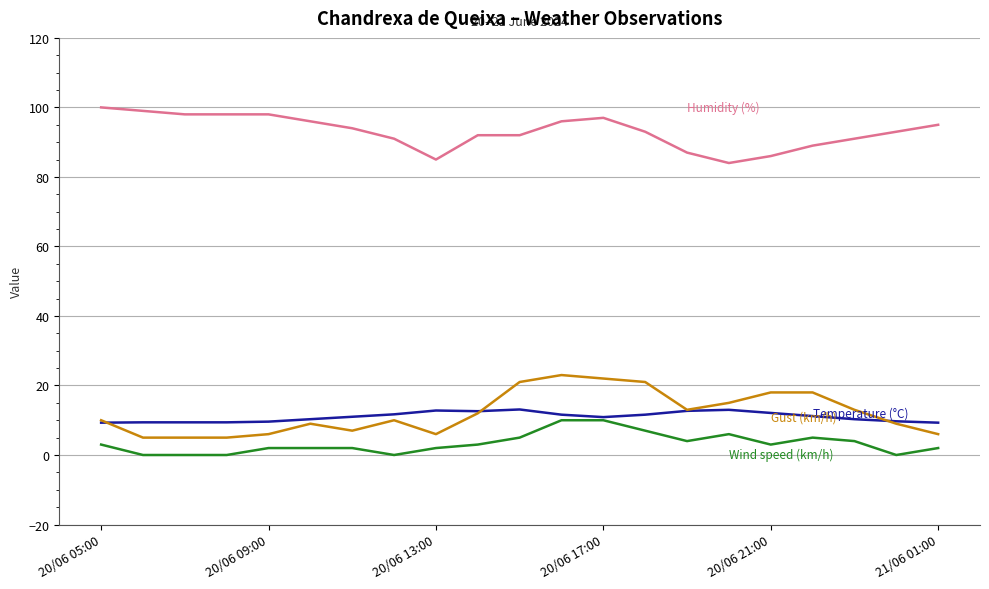

What is the maximum value shown in the chart?

100.0